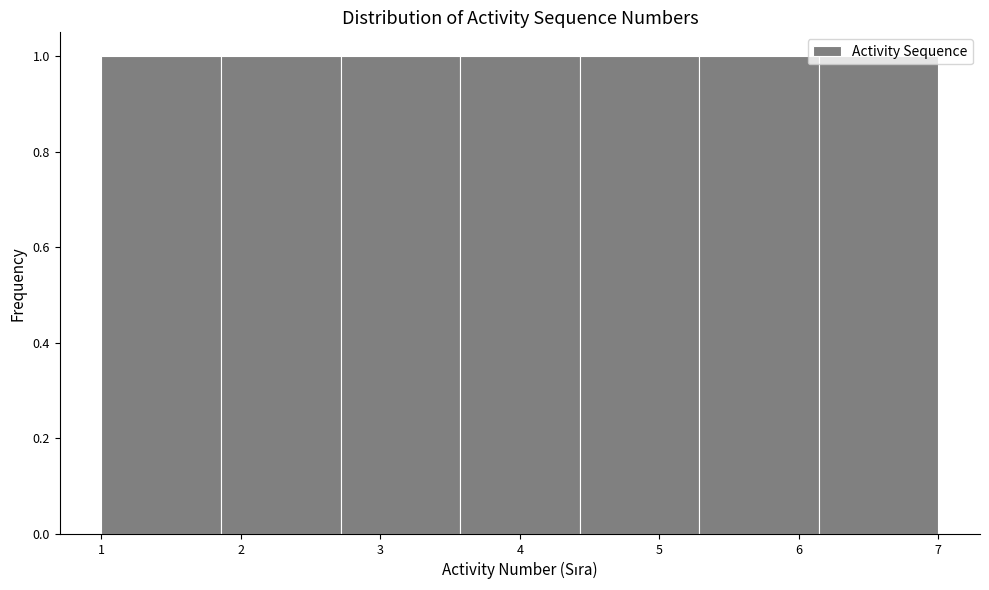

Reading left to right, list every bar in this chart as the range it spans on the x-axis followed by its height. Neither the bar edges nor the heights are printed on the chart, so give them approximately, as read against the axes.

1.0 to 1.9: 1
1.9 to 2.7: 1
2.7 to 3.6: 1
3.6 to 4.4: 1
4.4 to 5.3: 1
5.3 to 6.1: 1
6.1 to 7.0: 1